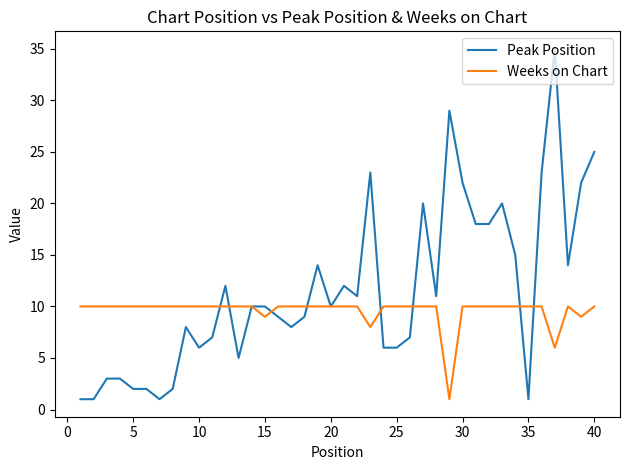

Which series has the largest total across all categories?

Peak Position